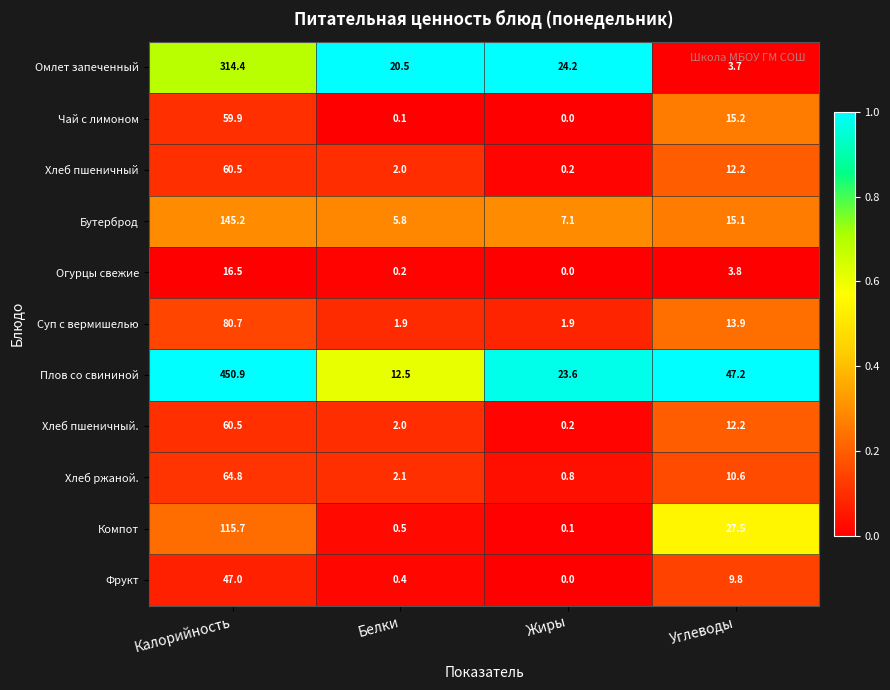

What is the sum of all Фрукт values?

57.2